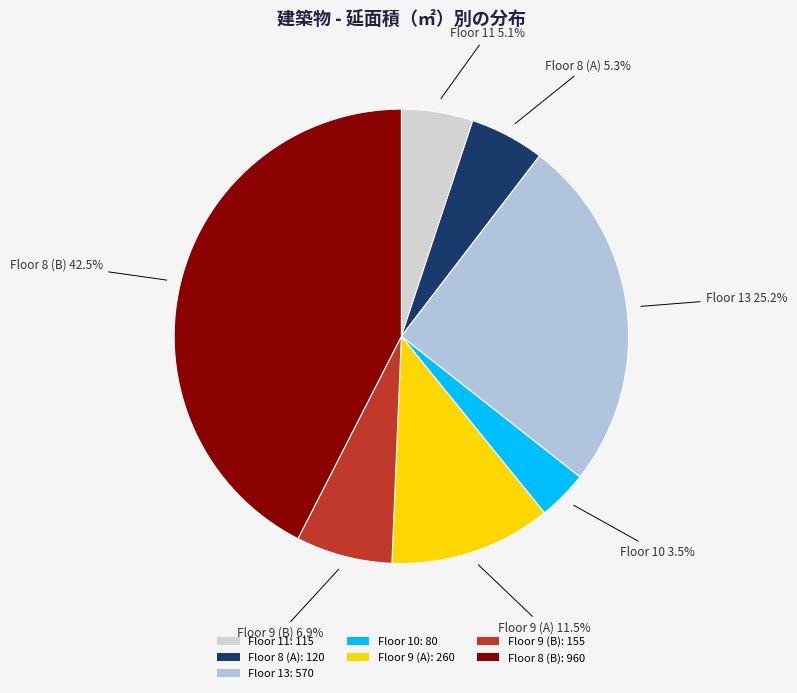

Count the number of slices in the pie.

7